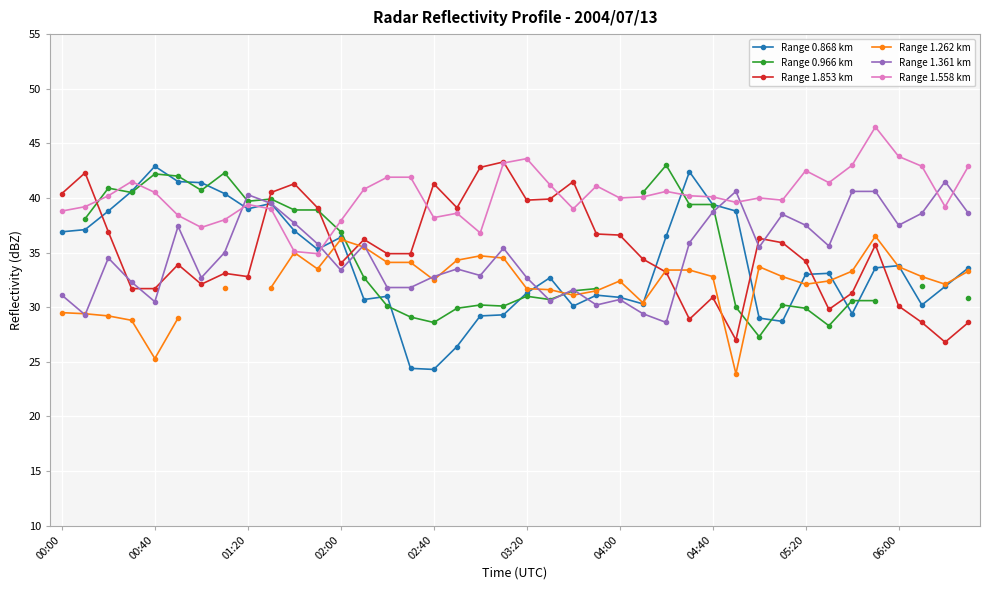

What position from the right is 13?

27